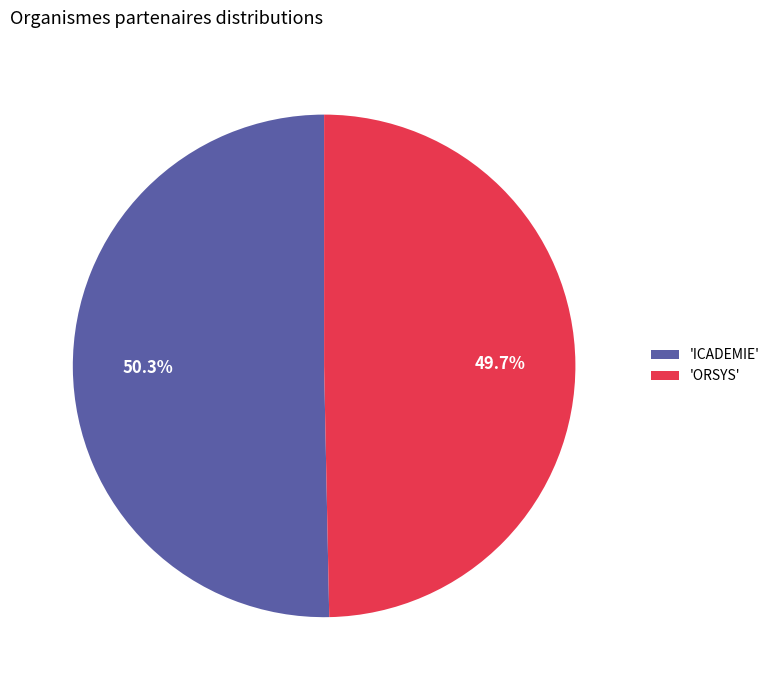

Combined, do 'ORSYS' and 'ICADEMIE' account for over 50%?

Yes